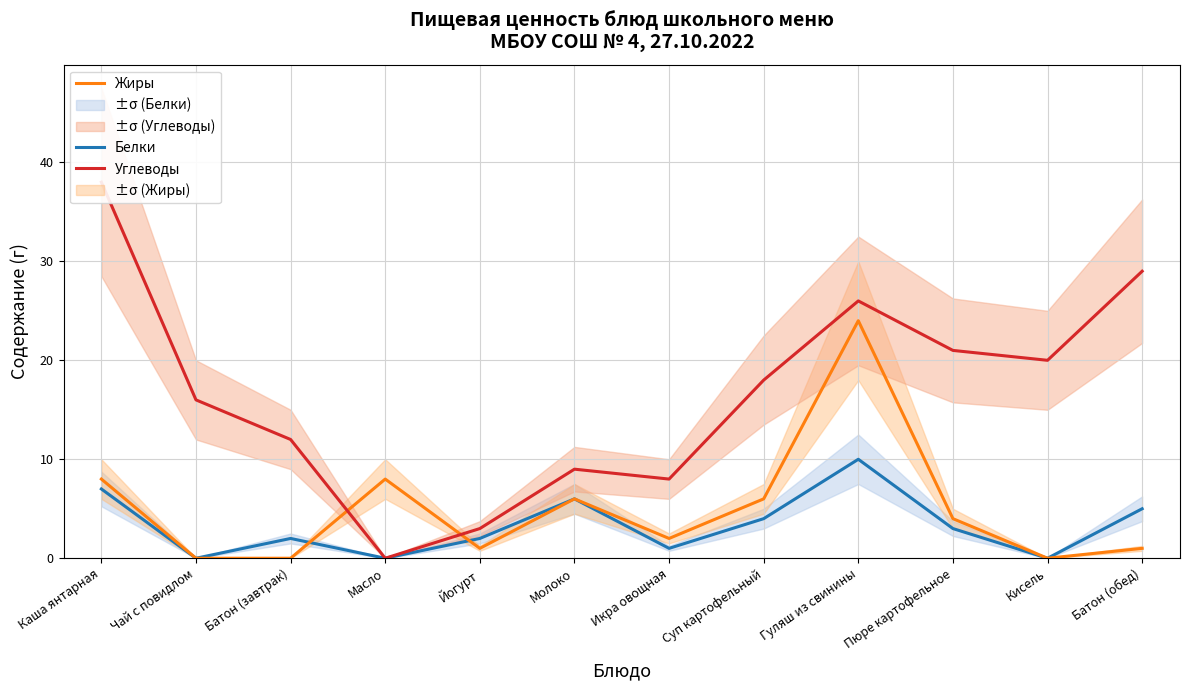

The Углеводы series shows 38 at Каша янтарная. True or false?

True